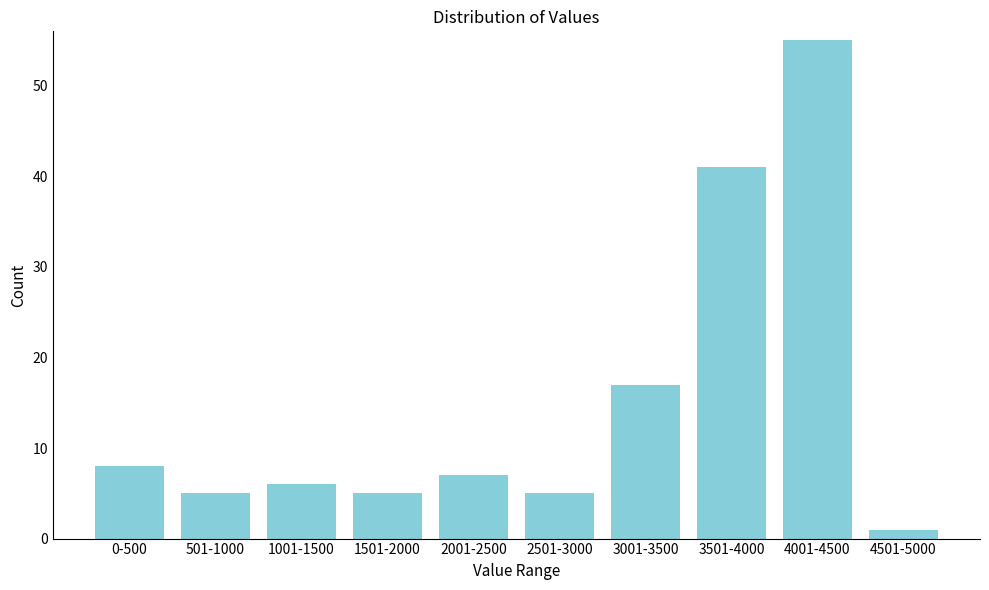

Reading right to left, extract all data points from this chart.

1	55	41	17	5	7	5	6	5	8